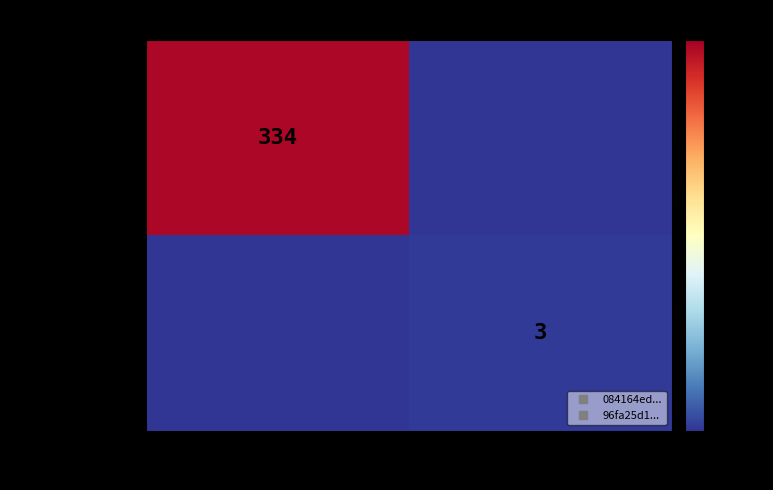

What is the average value of the 084164ed... series?

167.1